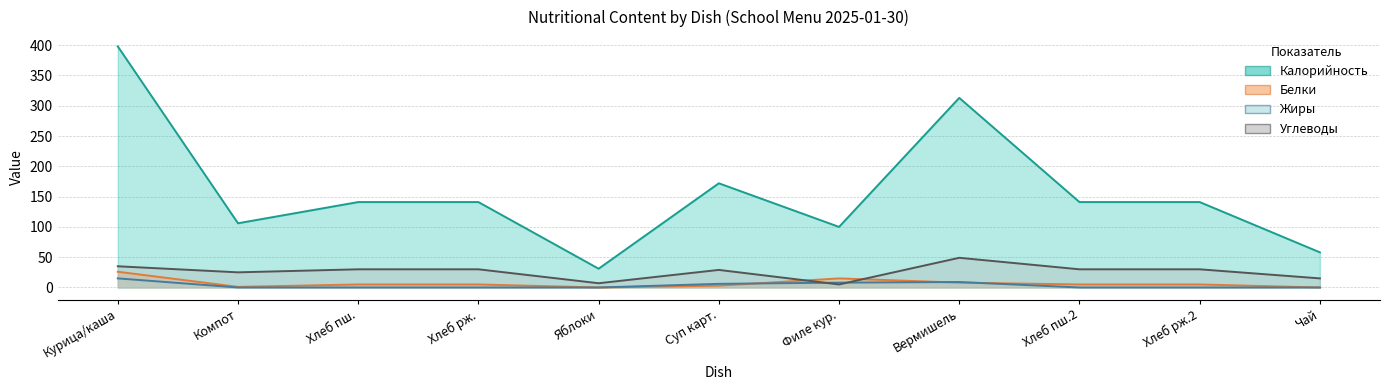

What is the total value across all series at Компот?

132